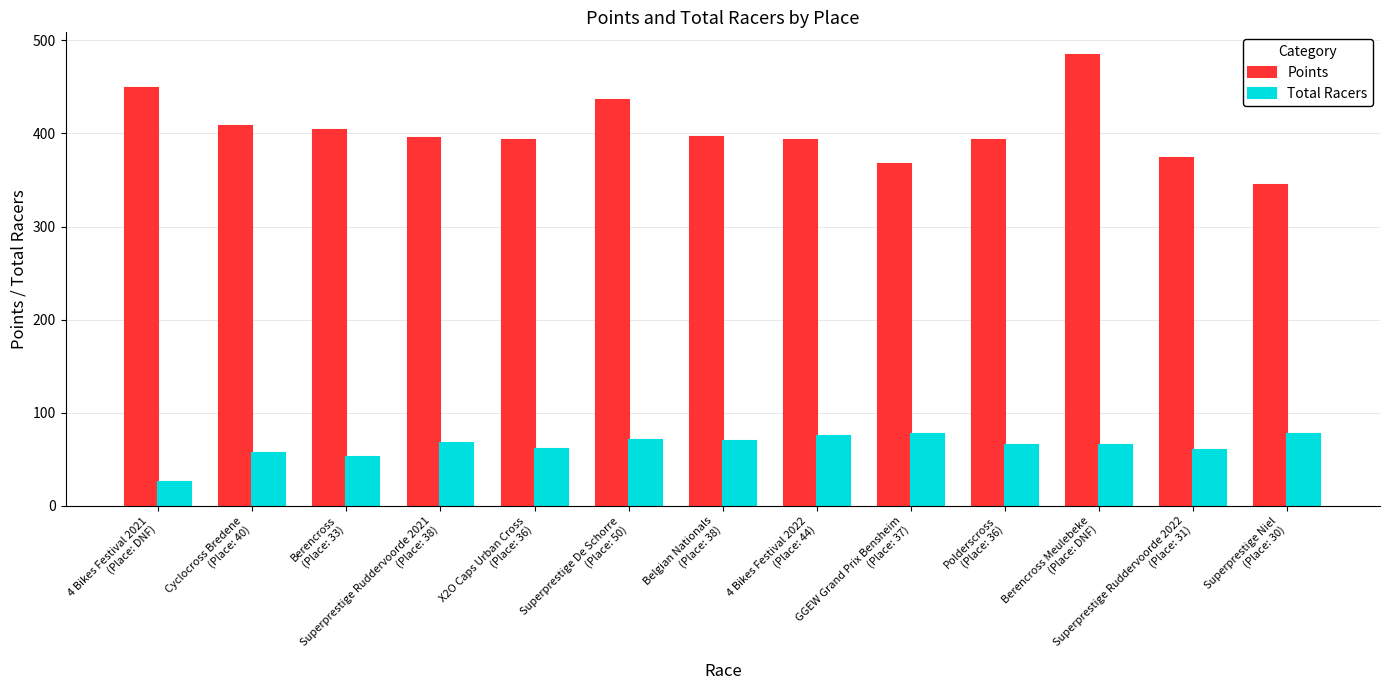

What are all the series names shown in the legend?

Points, Total Racers